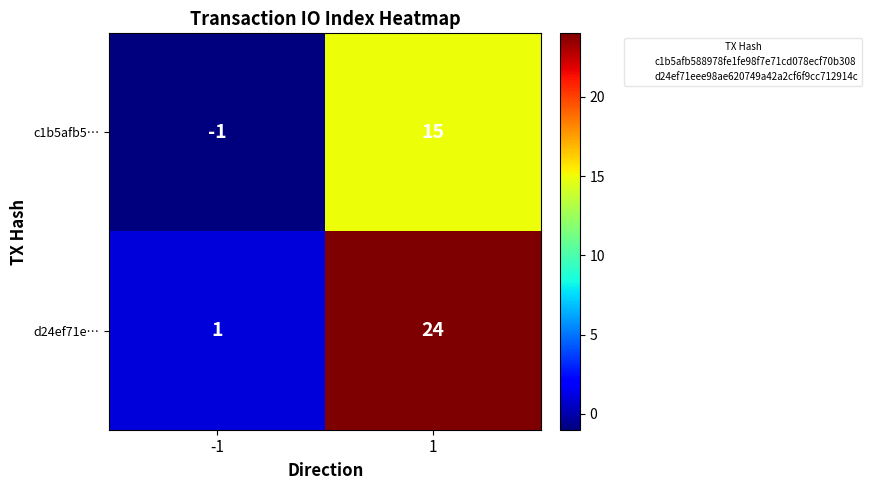

What is the difference between the maximum and minimum values in the d24ef71e… series?

23